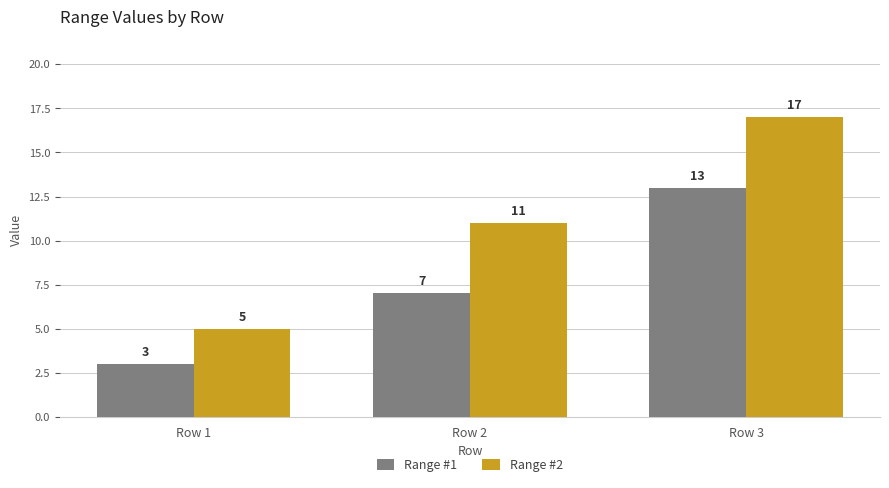

Which series has the largest range (max minus min)?

Range #2